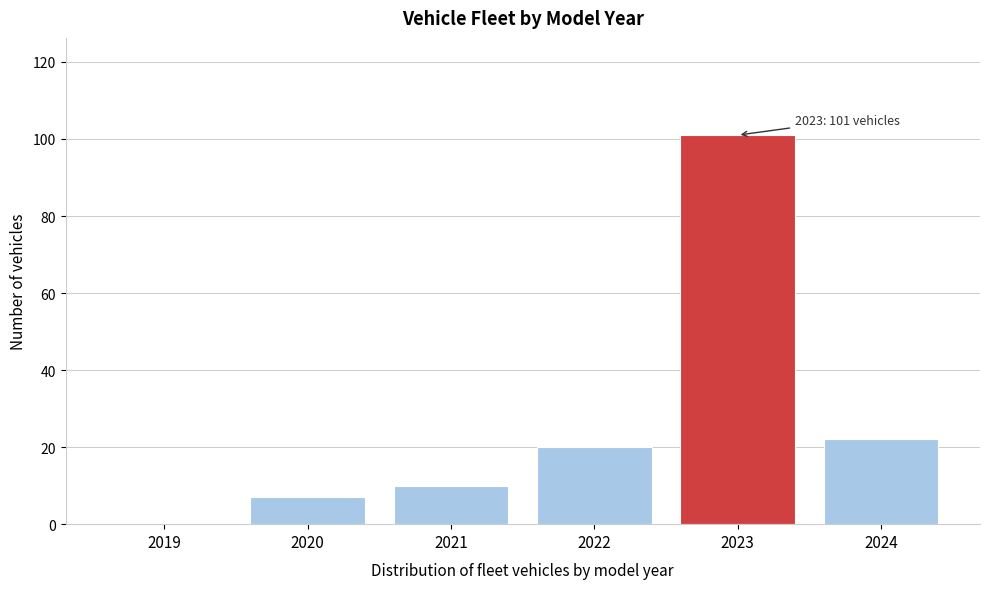

Reading left to right, what are all the values shown in this chart?

2019=0	2020=7	2021=10	2022=20	2023=101	2024=22